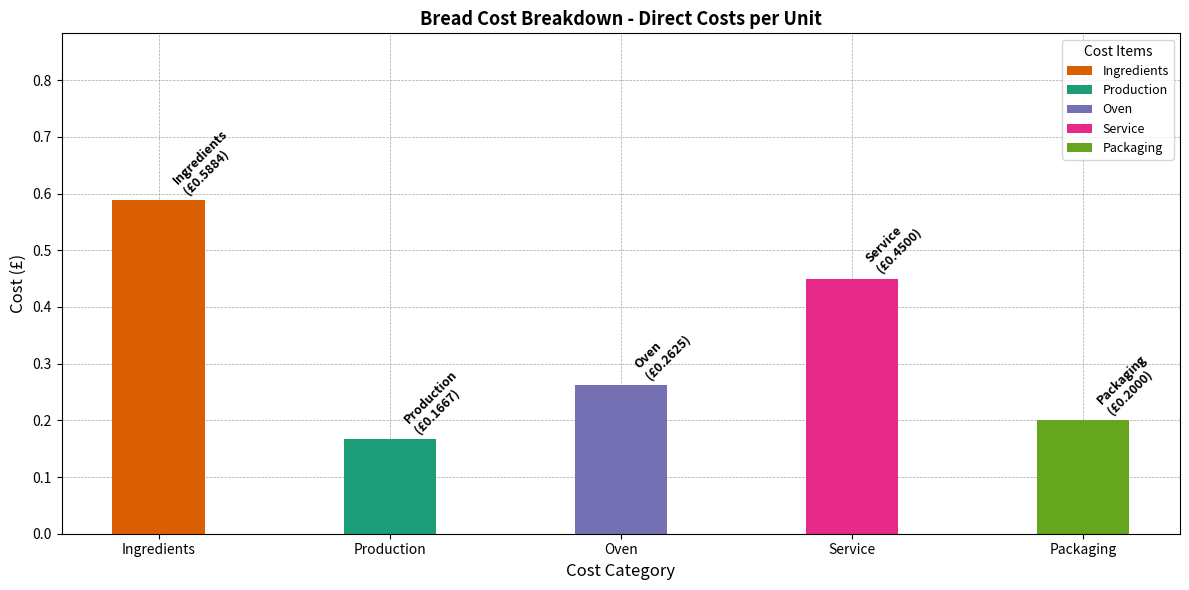

What is the label of the 1st bar from the left?

Ingredients